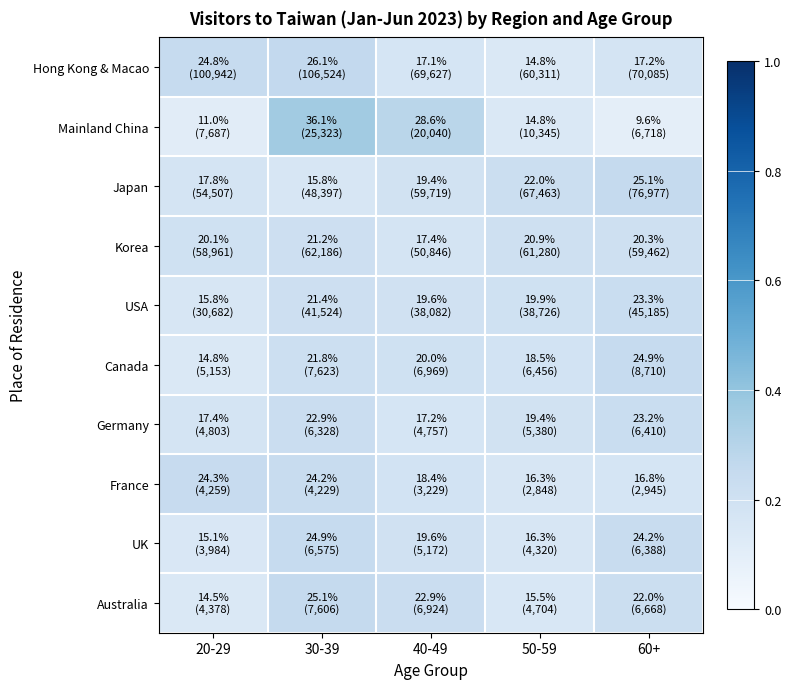

What is the minimum value shown in the chart?

0.1